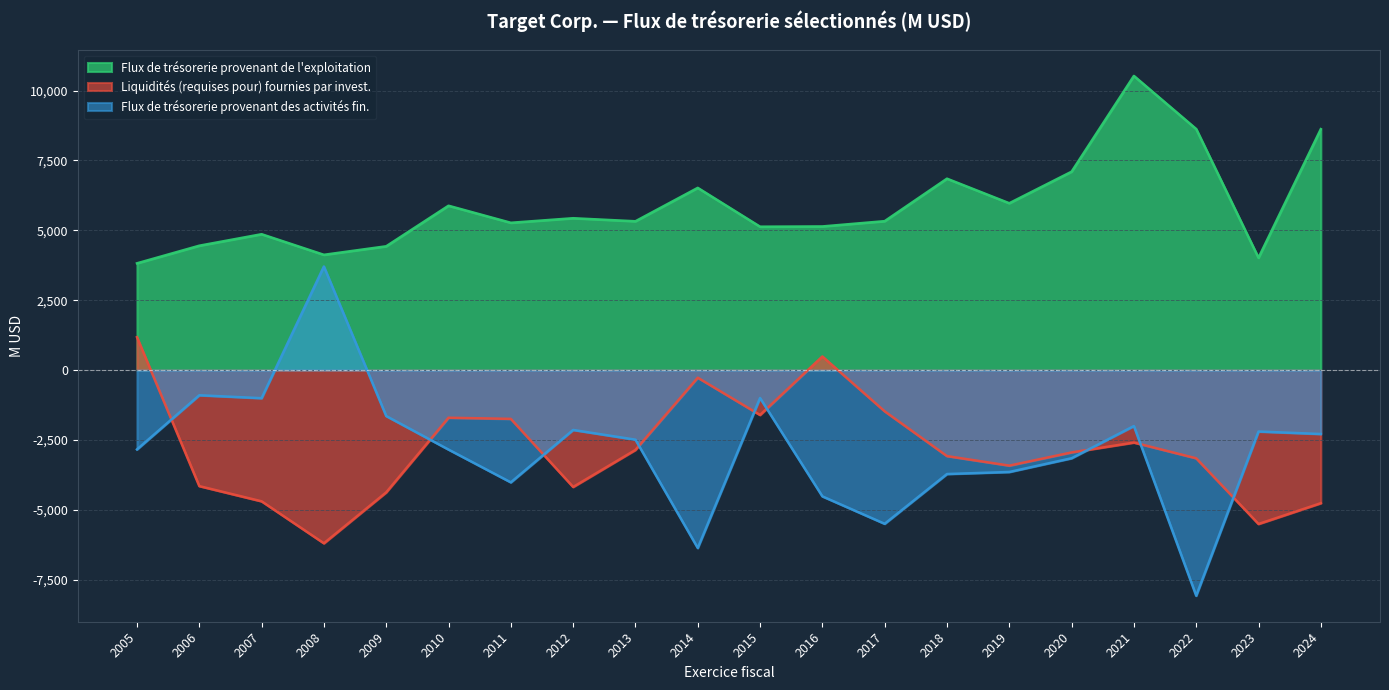

At which label is Flux de trésorerie provenant des activités fin. closest to -2182?

2023